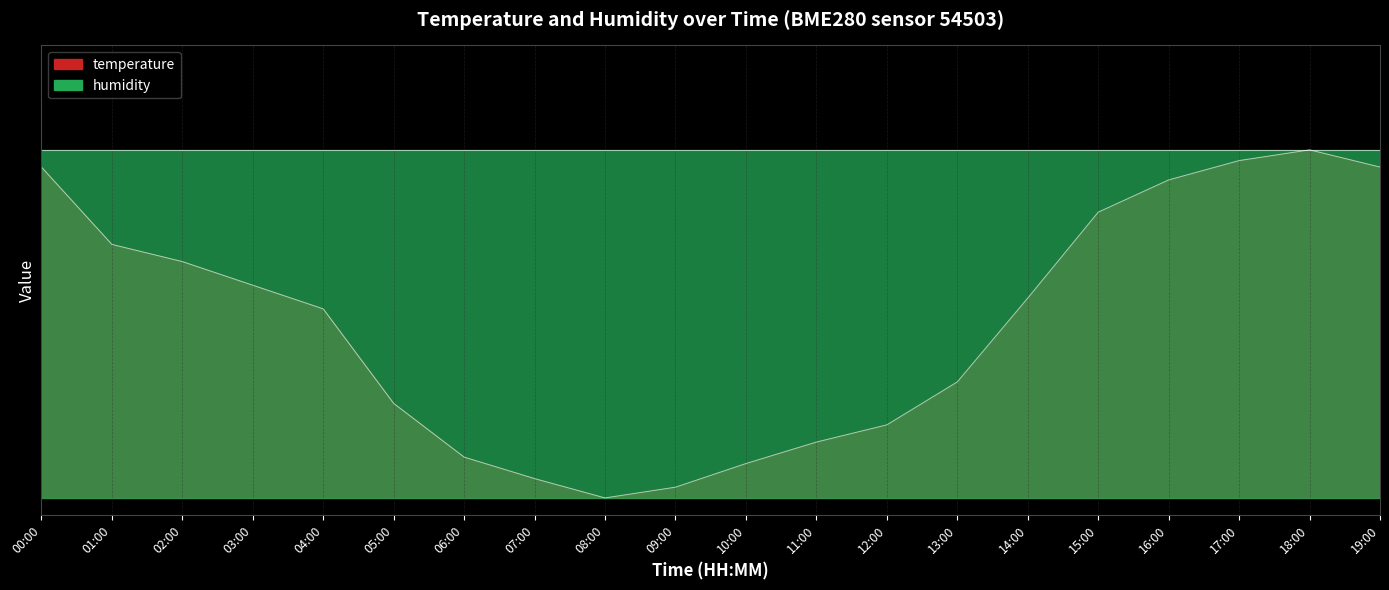

Read the value at 00:00.

1.0